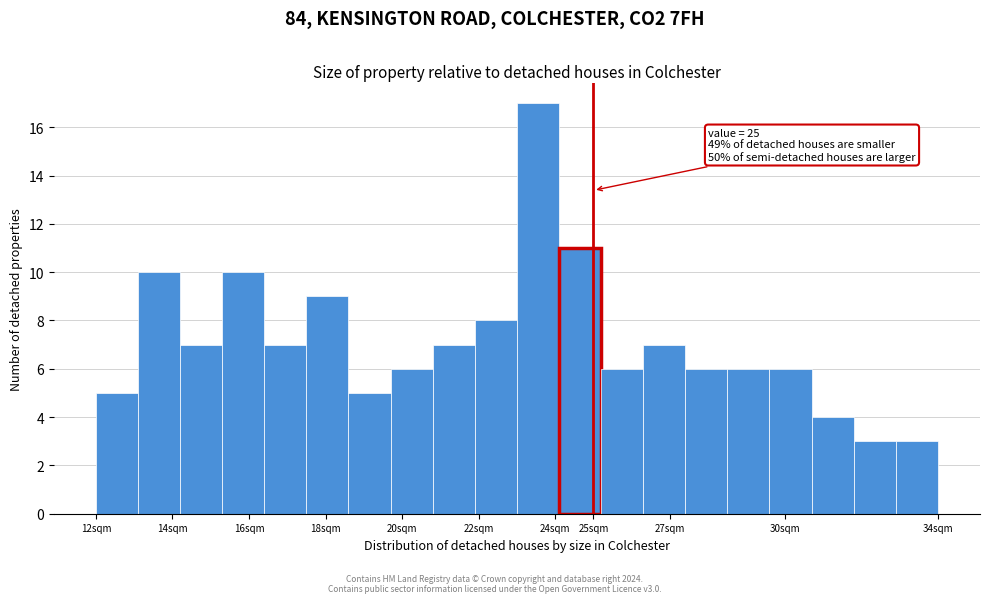

Which range on the x-axis has the tallest bar?

23.0 to 24.1